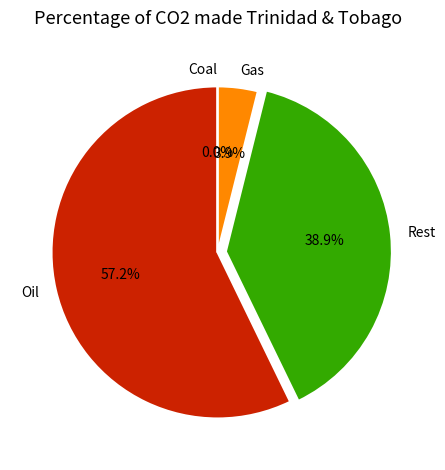

True or false: 36 accounts for 3% of the total.

True